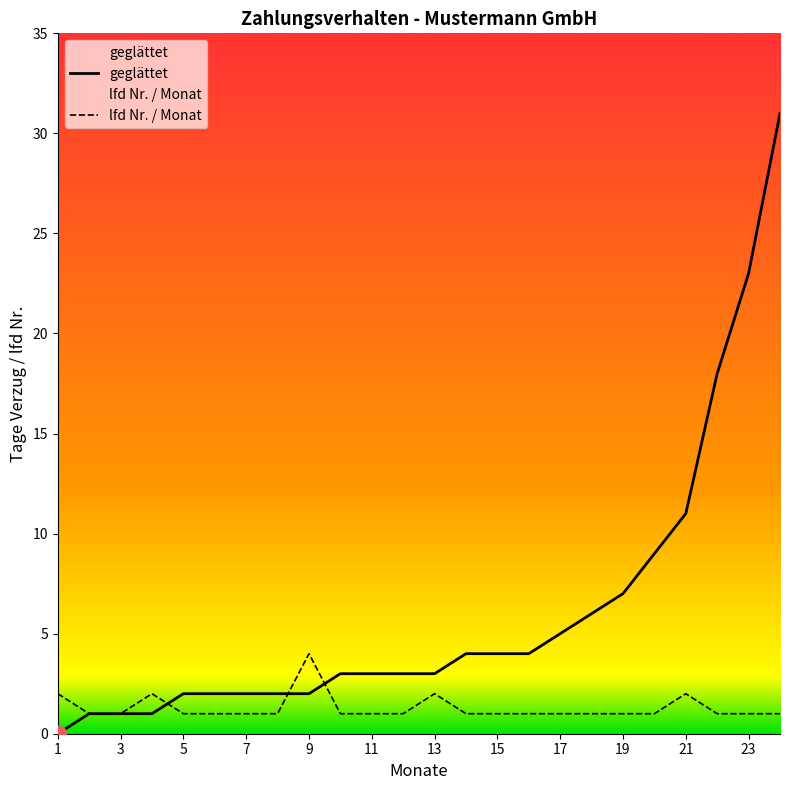

True or false: geglättet has a value of 19 at 21.

False